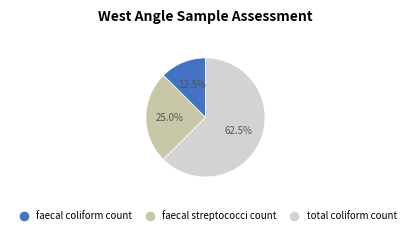

Is it true that faecal coliform count is 25% of the pie?

False